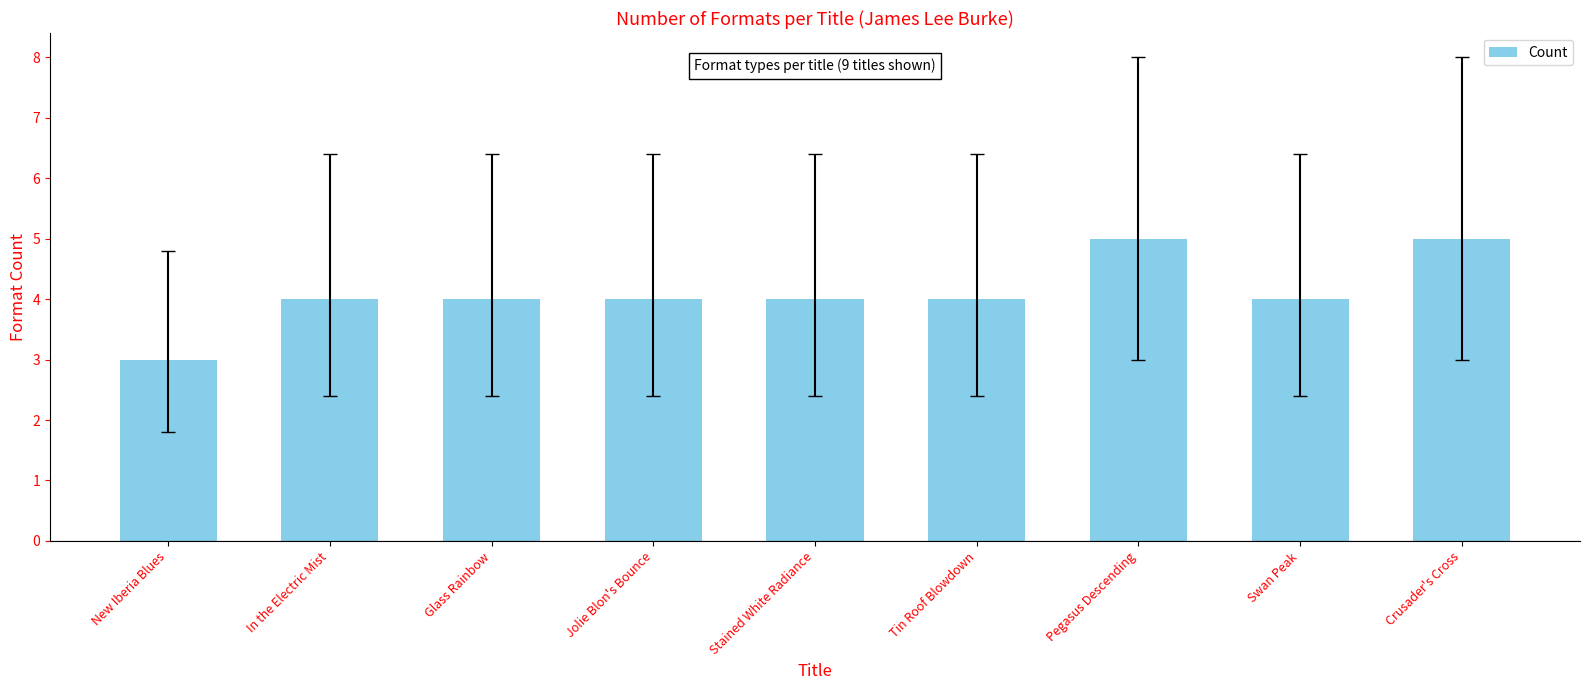

Approximately how many times larger is the value at Tin Roof Blowdown compared to Pegasus Descending?

0.8